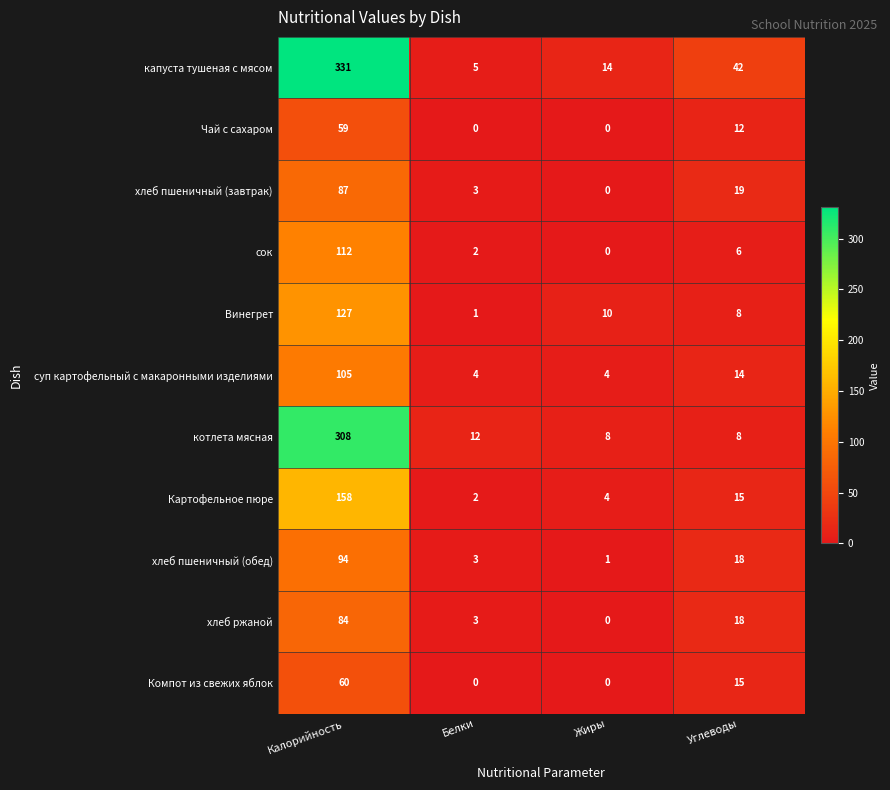

Rank the series by their maximum value, from highest to lowest.

капуста тушеная с мясом, котлета мясная, Картофельное пюре, Винегрет, сок, суп картофельный с макаронными изделиями, хлеб пшеничный (обед), хлеб пшеничный (завтрак), хлеб ржаной, Компот из свежих яблок, Чай с сахаром